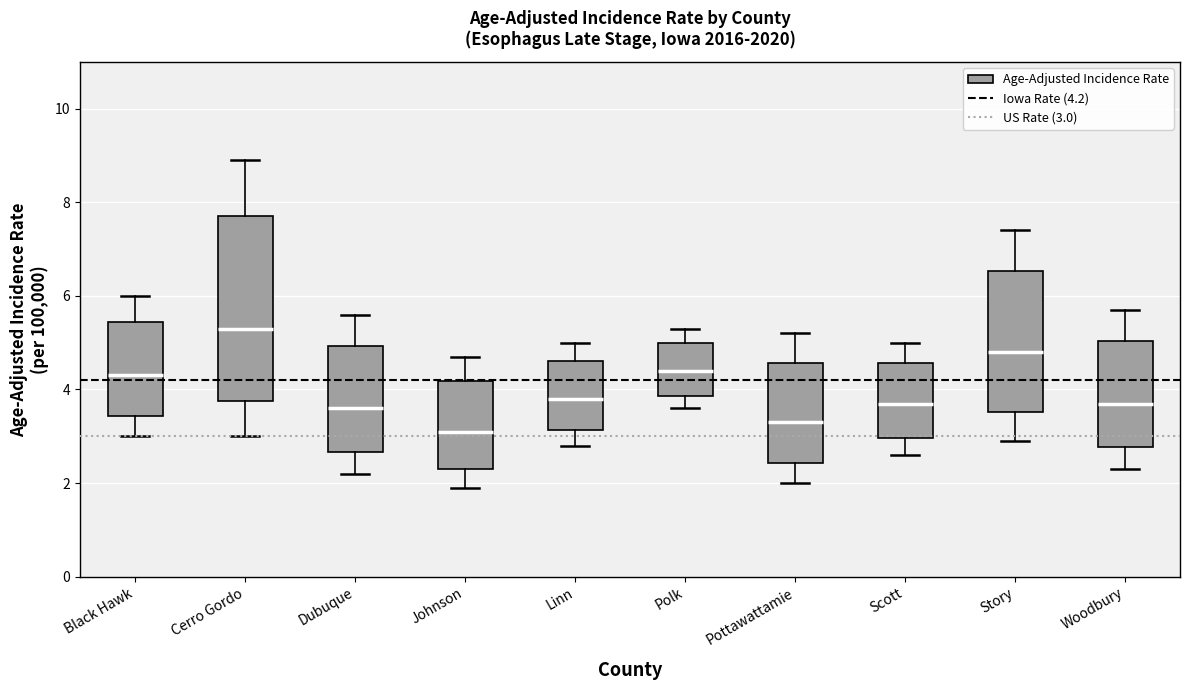

Reading left to right, transcribe this box plot: for each box, give where its median line is, the range the box spans, and where its two whiskers end, as read against the y-axis. The values are not printed on the chart, so give them approximately, as read against the axis.

Black Hawk: median 4.4, box 3.4 to 5.4, whiskers 3.0 to 6.0
Cerro Gordo: median 5.4, box 3.8 to 7.8, whiskers 3.0 to 9.0
Dubuque: median 3.6, box 2.6 to 5.0, whiskers 2.2 to 5.6
Johnson: median 3.2, box 2.2 to 4.2, whiskers 2.0 to 4.8
Linn: median 3.8, box 3.2 to 4.6, whiskers 2.8 to 5.0
Polk: median 4.4, box 3.8 to 5.0, whiskers 3.6 to 5.4
Pottawattamie: median 3.4, box 2.4 to 4.6, whiskers 2.0 to 5.2
Scott: median 3.8, box 3.0 to 4.6, whiskers 2.6 to 5.0
Story: median 4.8, box 3.6 to 6.6, whiskers 3.0 to 7.4
Woodbury: median 3.8, box 2.8 to 5.0, whiskers 2.4 to 5.8